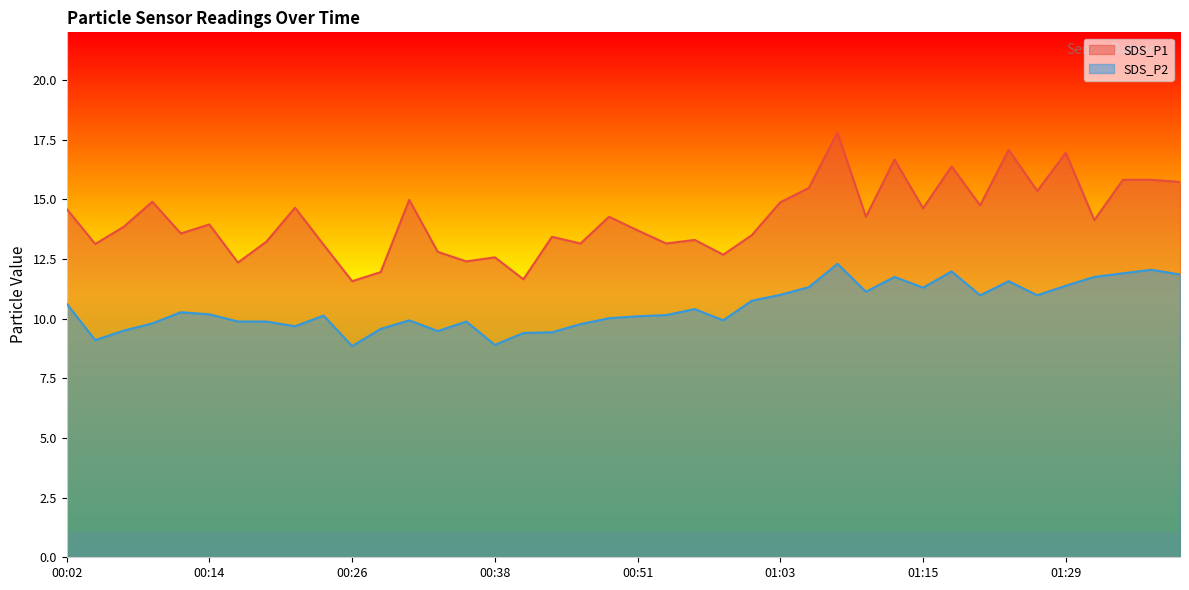

Which series has the largest total across all categories?

SDS_P1